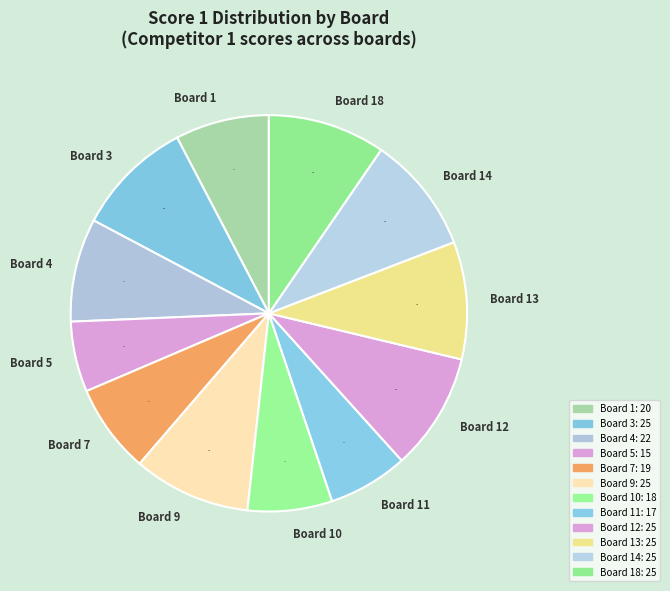

Which has a higher value, Board 11 or Board 12?

Board 12